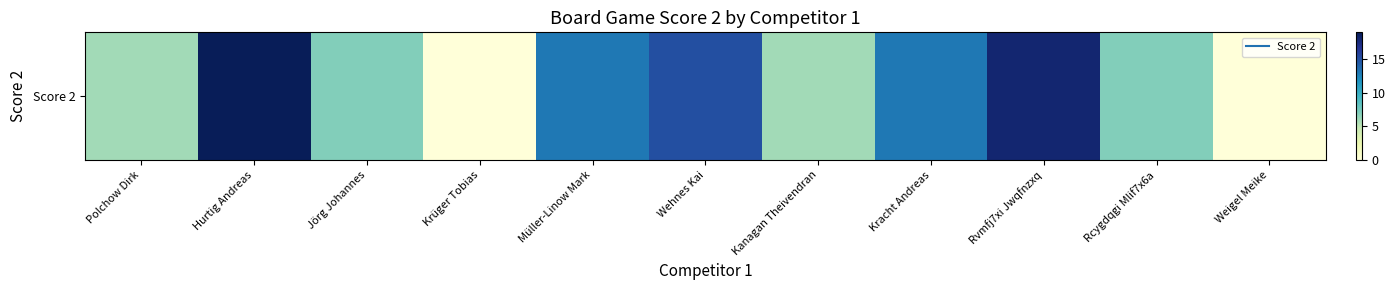

Approximately how many times larger is the value at Hurtig Andreas compared to Rcygdqgi Mlif7x6a?

2.7